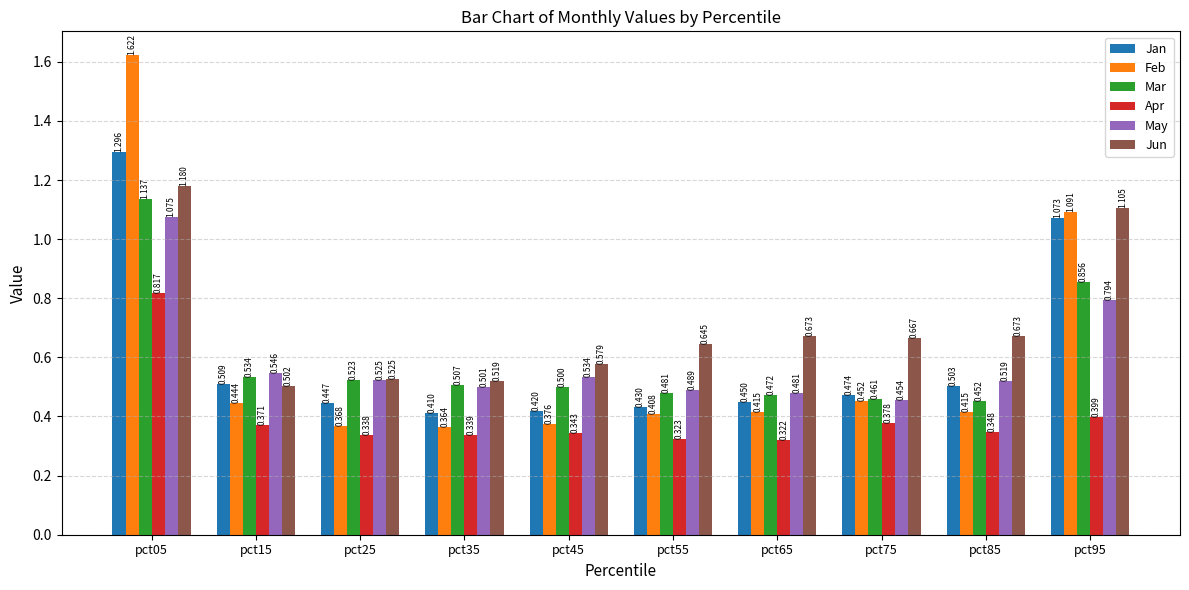

Which series has the largest total across all categories?

Jun